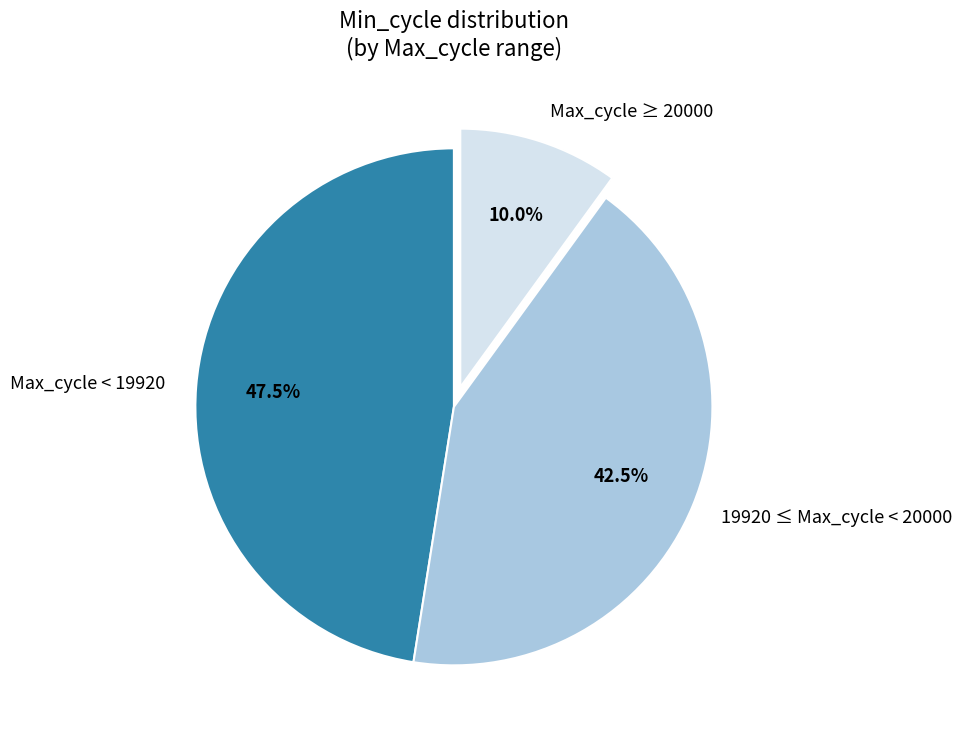

Is there a majority slice in this chart?

No